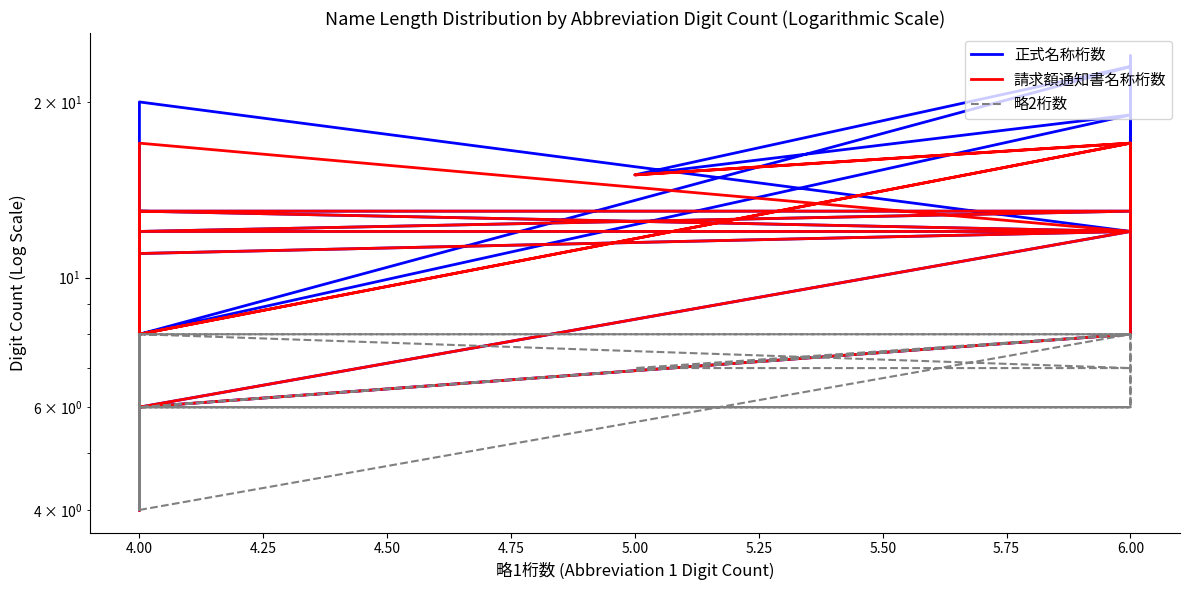

How many data points in 正式名称桁数 are less than 12?

17